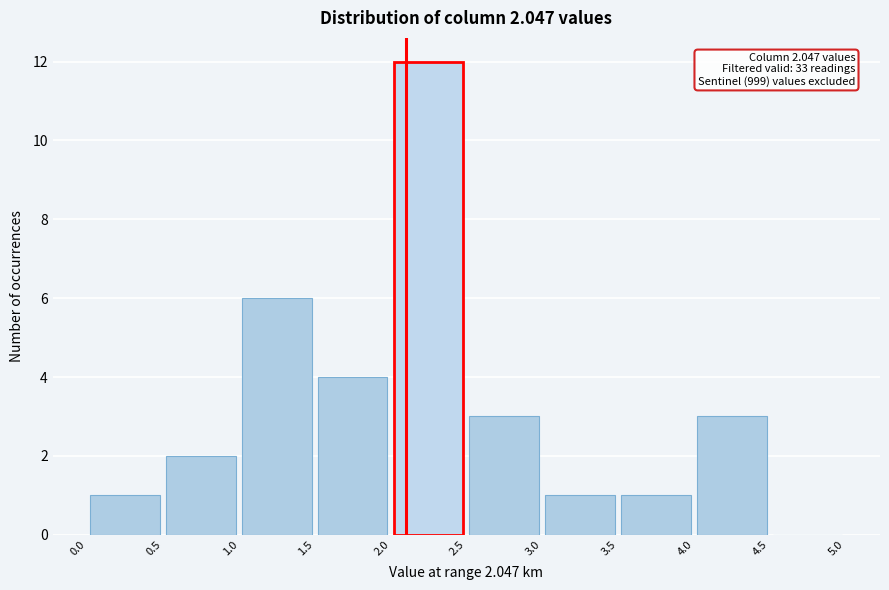

Which range on the x-axis has the tallest bar?

2.0 to 2.5